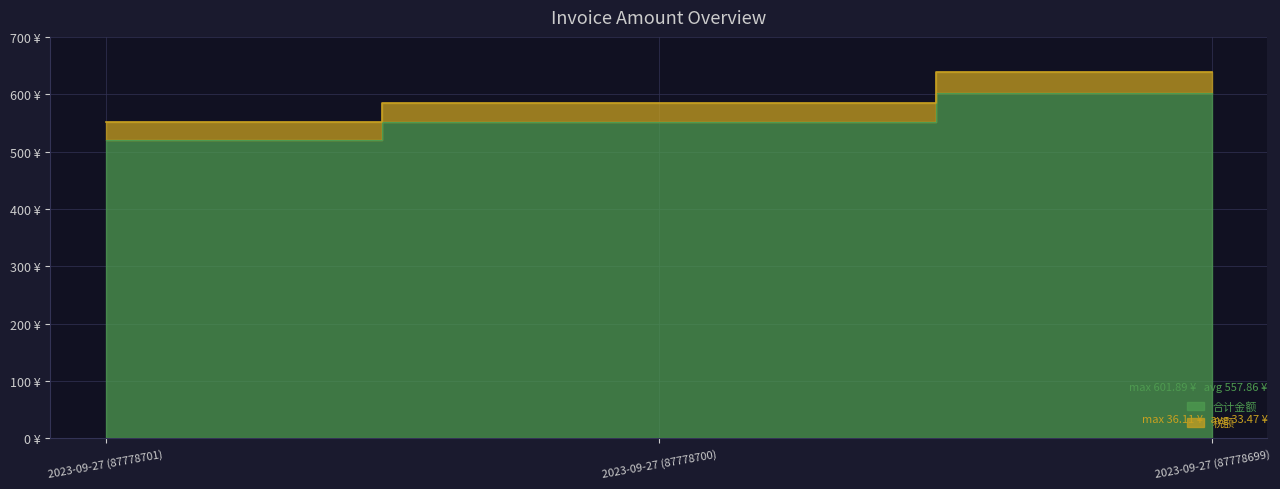

Is the value of 税额 at 2023-09-27 (87778700) greater than the value of 合计金额 at 2023-09-27 (87778699)?

No